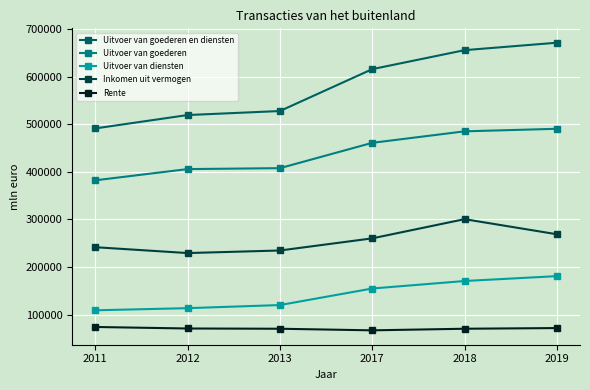

Which series has the largest total across all categories?

Uitvoer van goederen en diensten